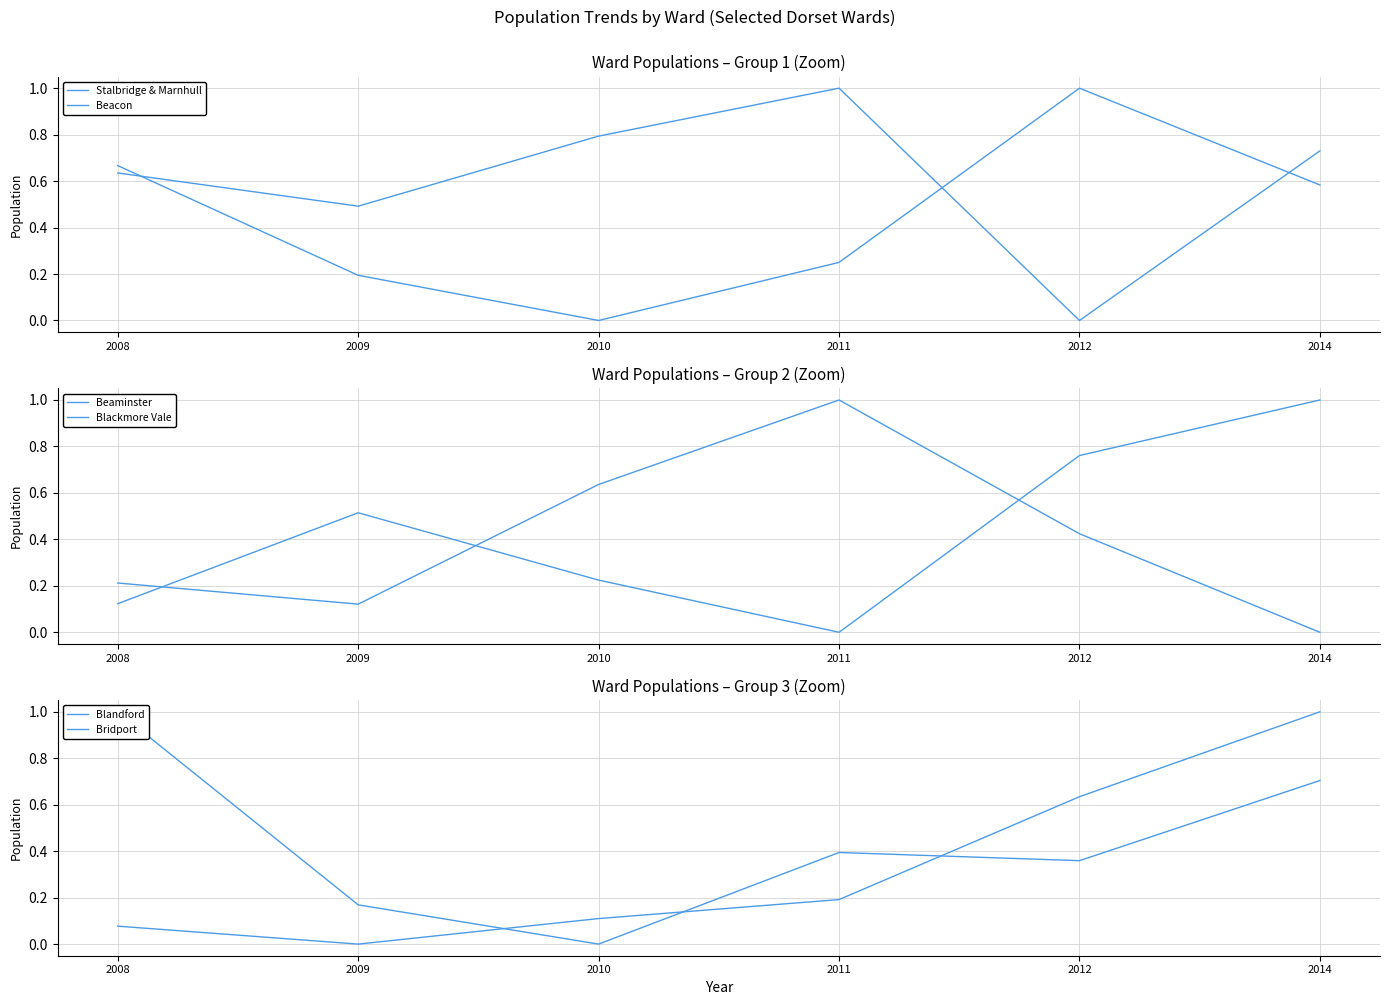

The Stalbridge & Marnhull series shows 1.0 at 2012. True or false?

True